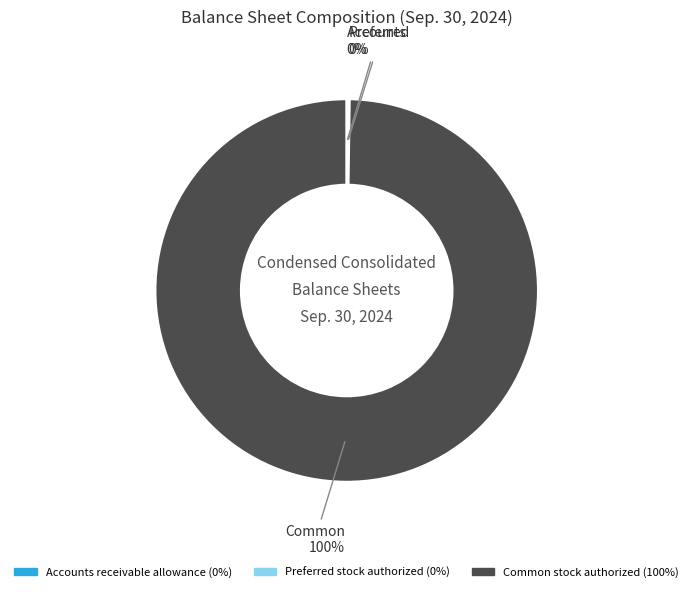

True or false: Common stock authorized accounts for 100% of the total.

True